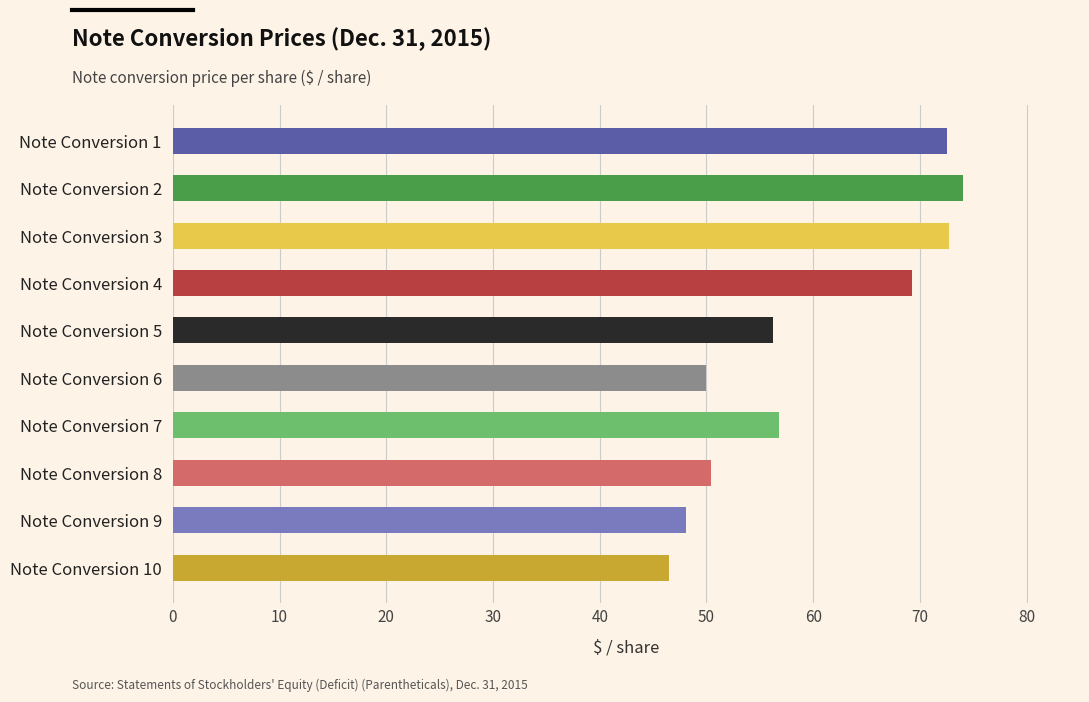

What is the sum of all values?

596.6